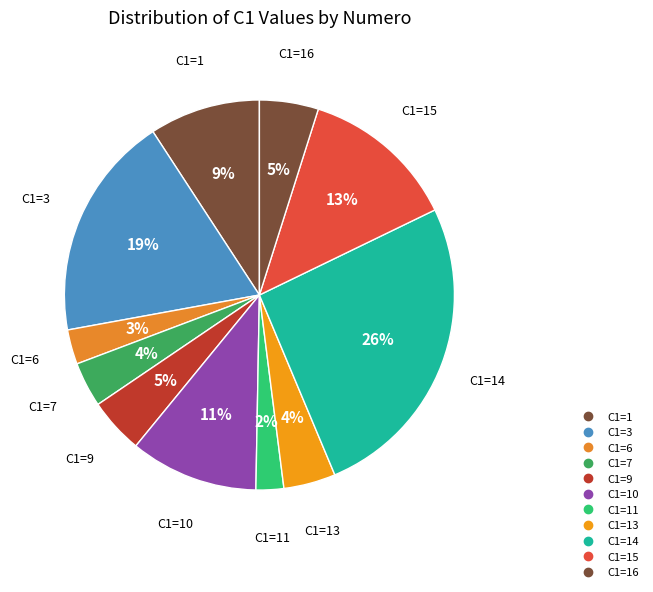

Count the number of slices in the pie.

11